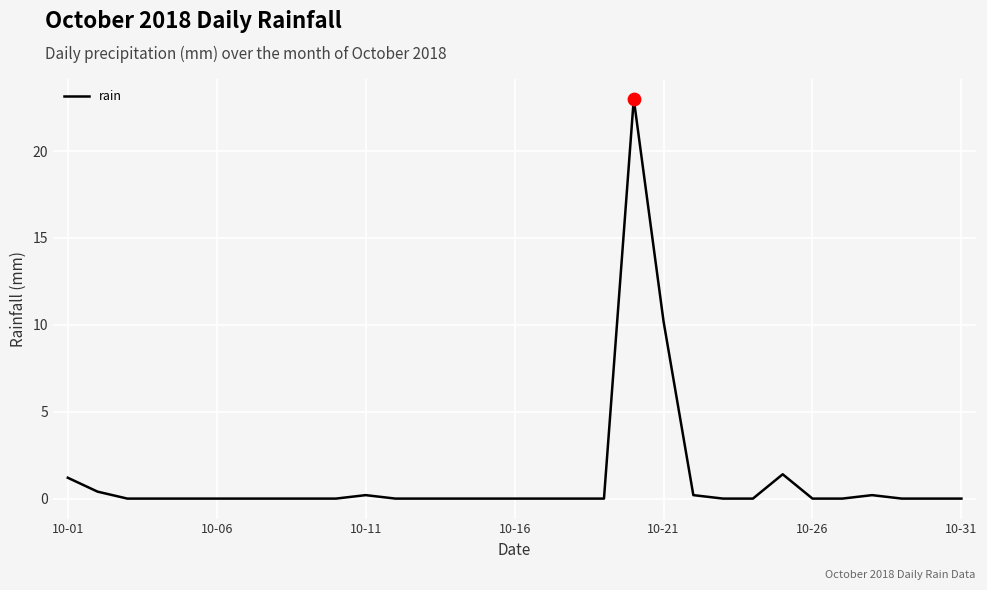

What is the maximum value shown in the chart?

23.0